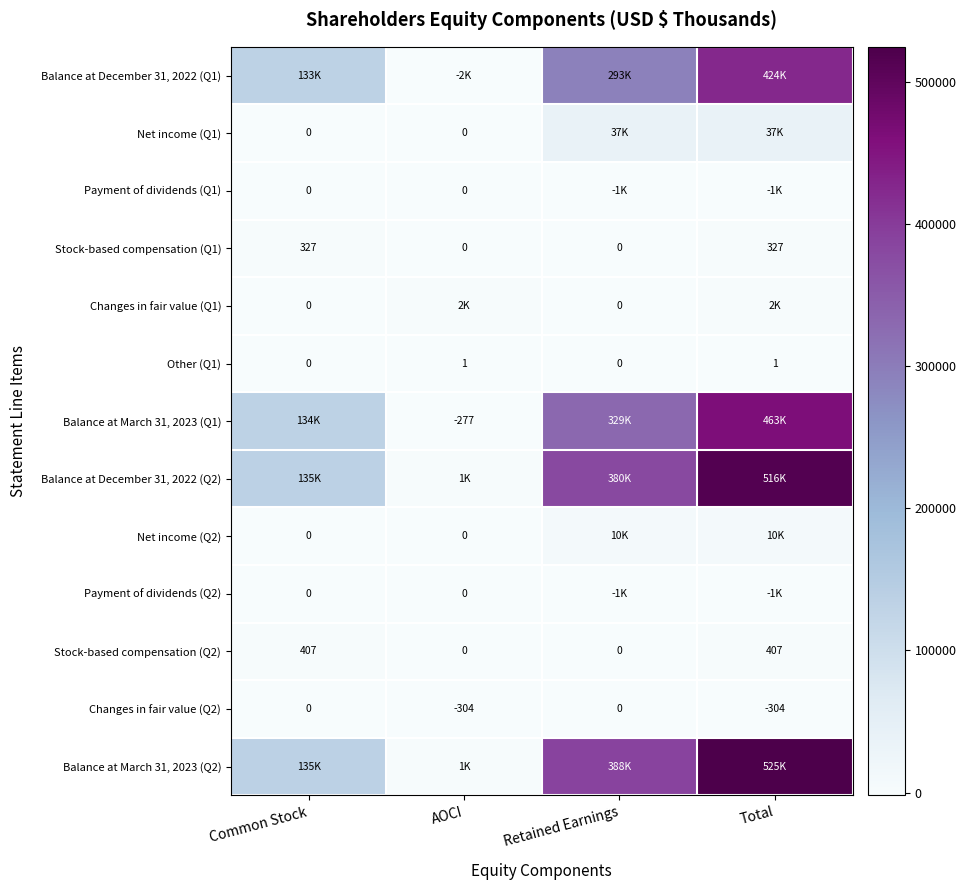

What is the total value across all series at Retained Earnings?

1435444